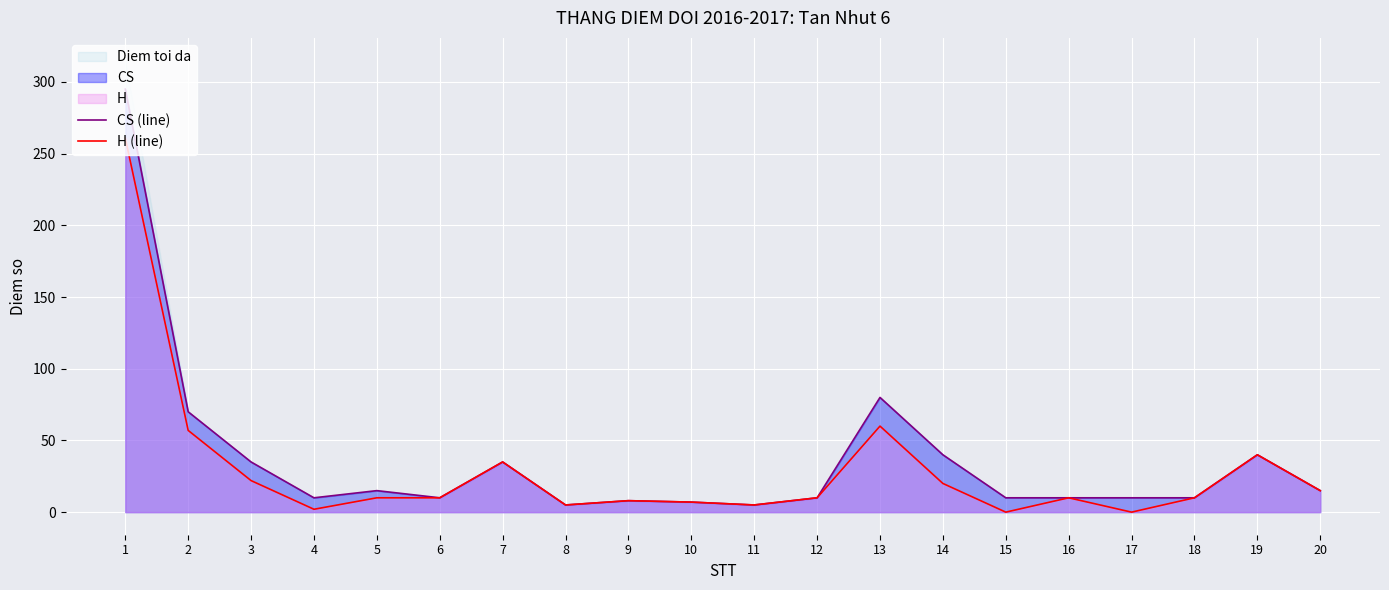

Reading right to left, list all the values displayed in this chart.

CS (line): 20=15	19=40	18=10	17=10	16=10	15=10	14=40	13=80	12=10	11=5	10=7	9=8	8=5	7=35	6=10	5=15	4=10	3=35	2=70	1=295
H (line): 20=15	19=40	18=10	17=0	16=10	15=0	14=20	13=60	12=10	11=5	10=7	9=8	8=5	7=35	6=10	5=10	4=2	3=22	2=57	1=261